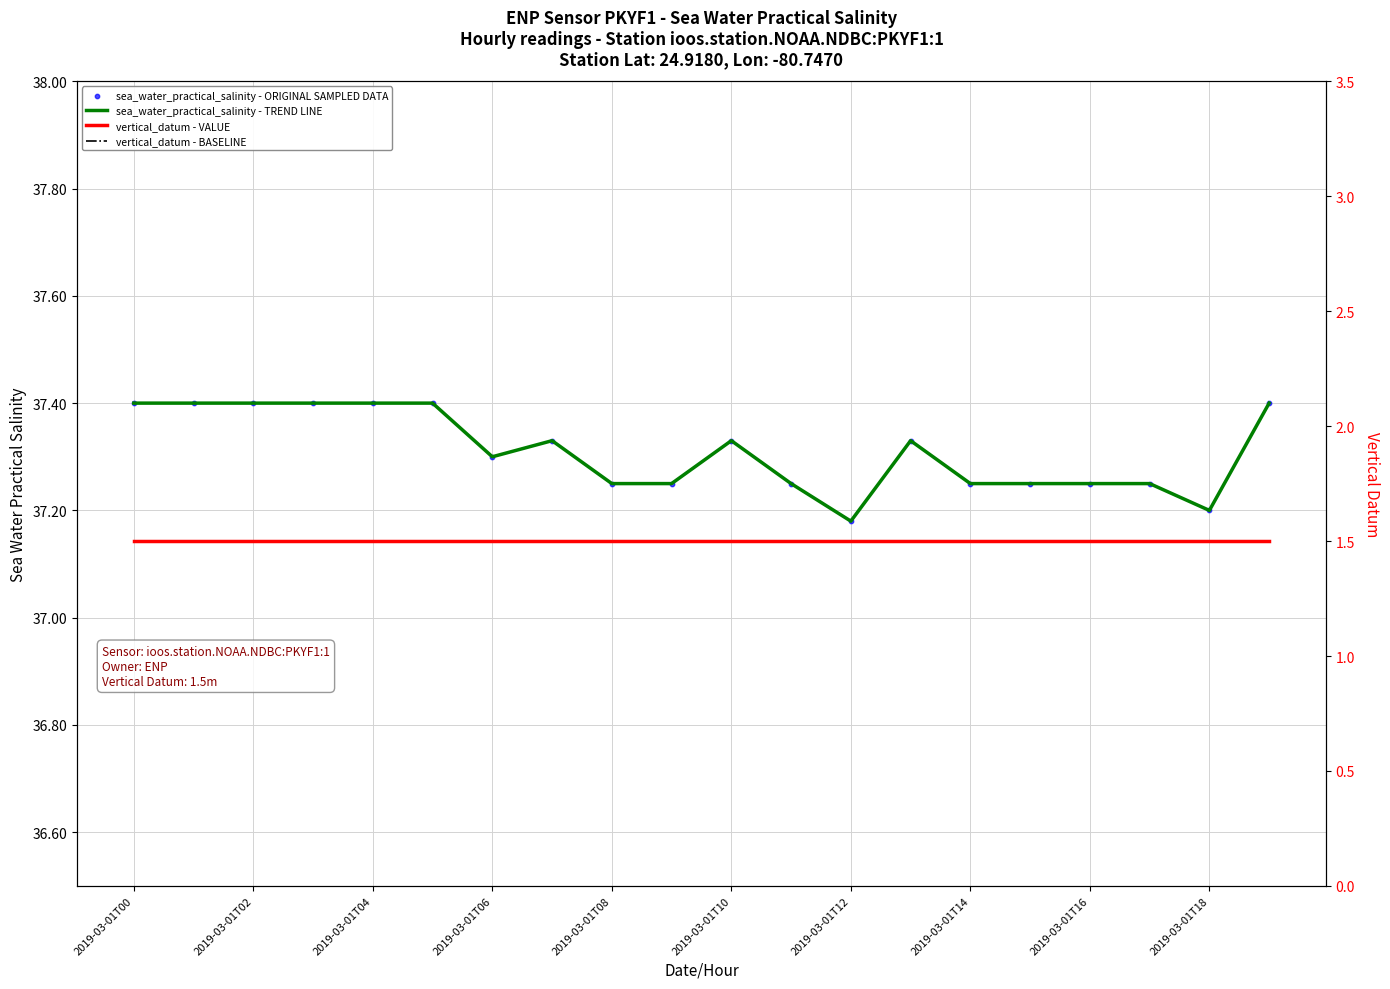

What are all the series names shown in the legend?

sea_water_practical_salinity - TREND LINE, sea_water_practical_salinity - ORIGINAL SAMPLED DATA, vertical_datum - VALUE, vertical_datum - BASELINE